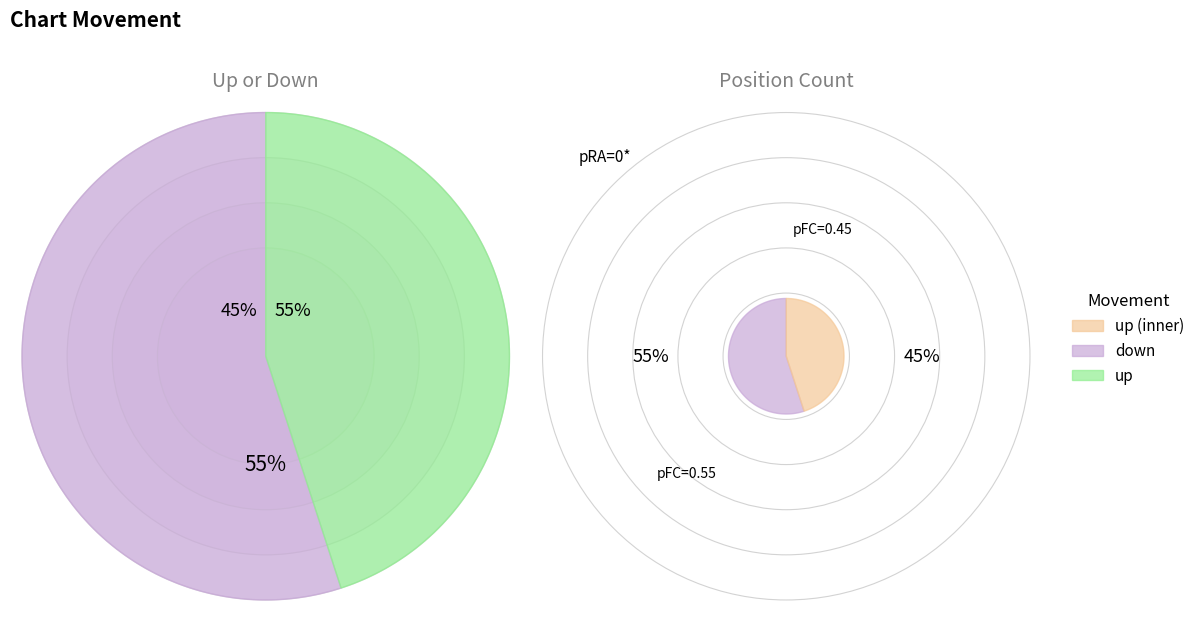

Rank the categories by value from lowest to highest.

up, down